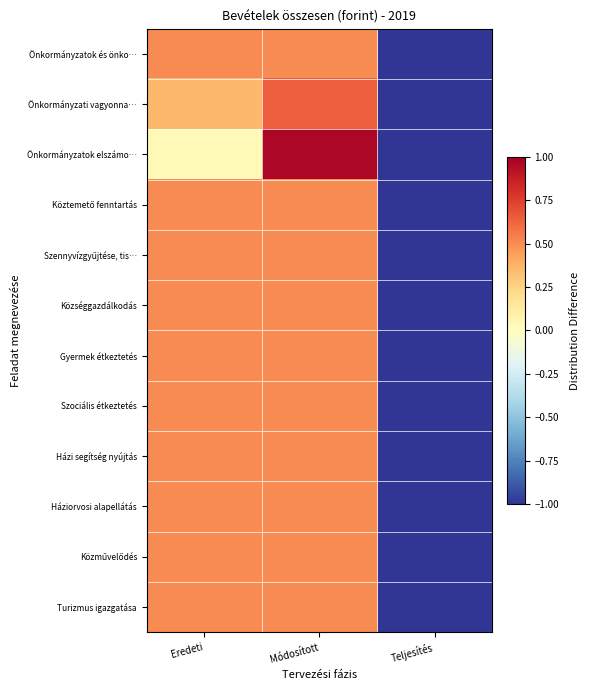

What is the greatest value displayed?

1.0